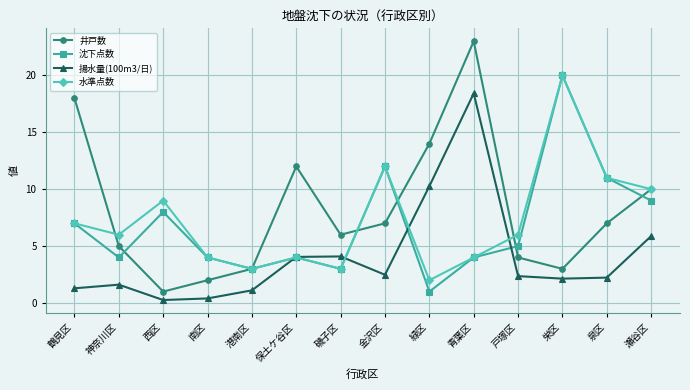

What is the difference between the maximum and minimum values in the 水準点数 series?

18.0